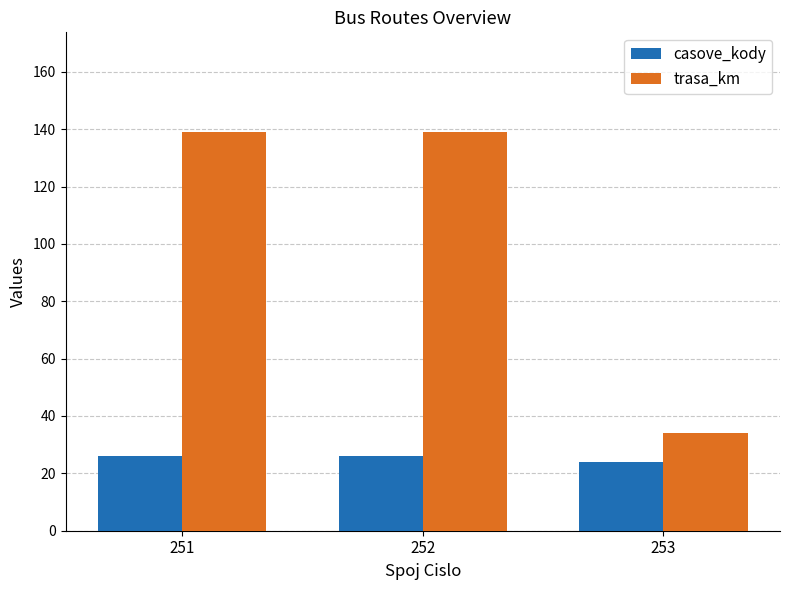

What are all the series names shown in the legend?

casove_kody, trasa_km